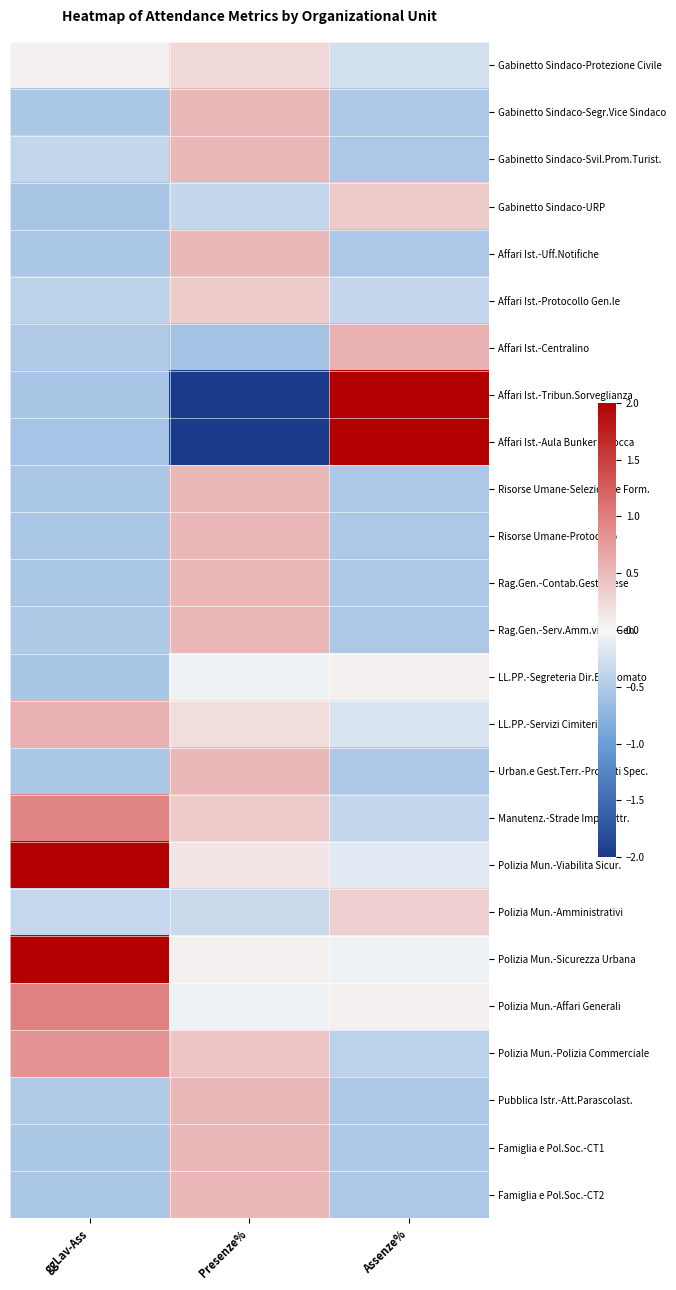

At how many categories does at least one series exceed 0?

3